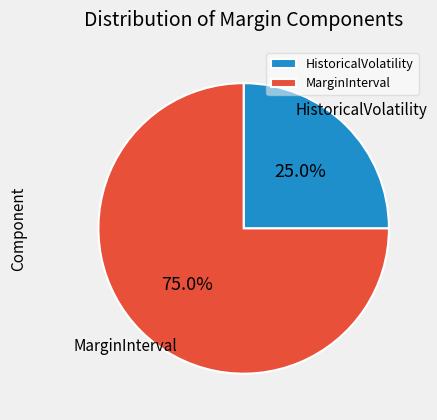

To the nearest percent, what percentage of the pie is HistoricalVolatility?

25%